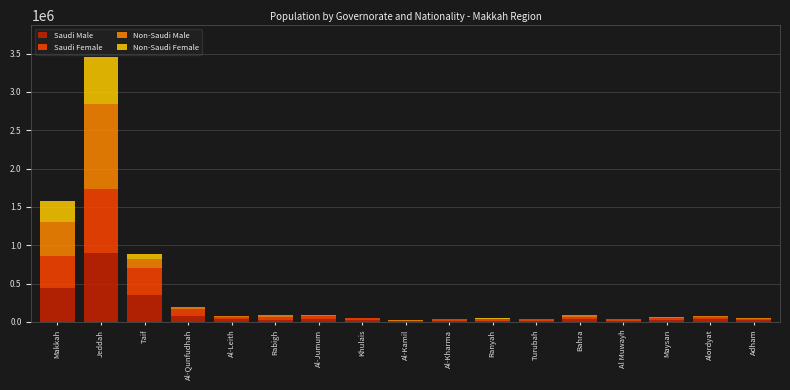

What is the highest value of the Saudi Male series?

898015